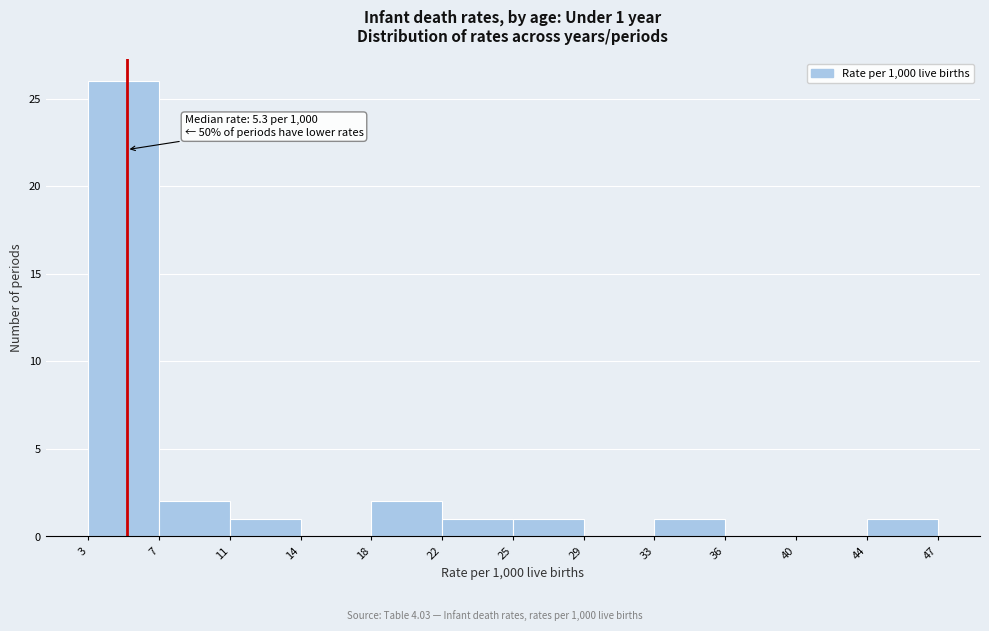

Which range on the x-axis has the tallest bar?

3 to 7